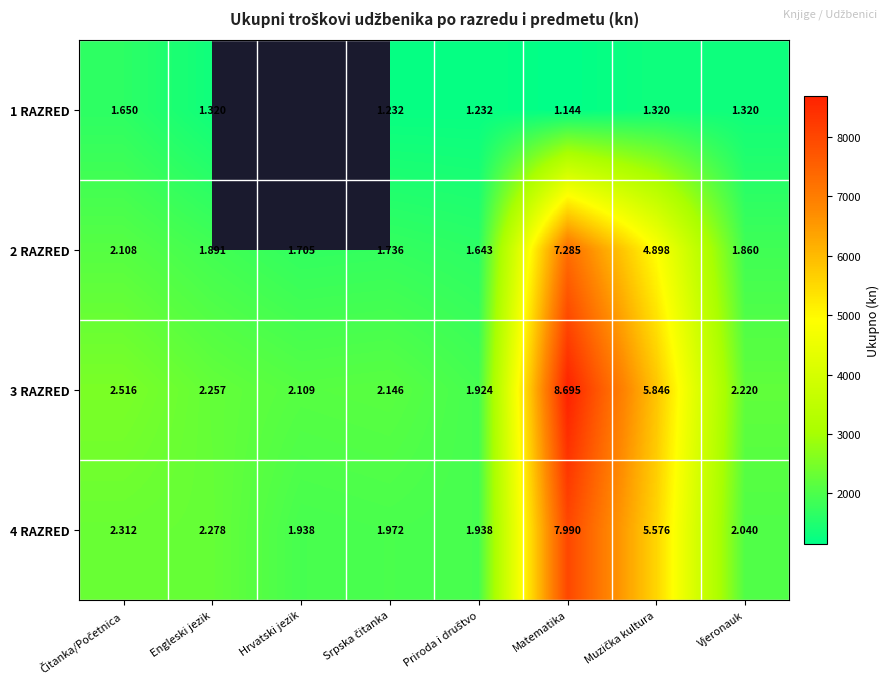

Which series has the largest range (max minus min)?

3 RAZRED